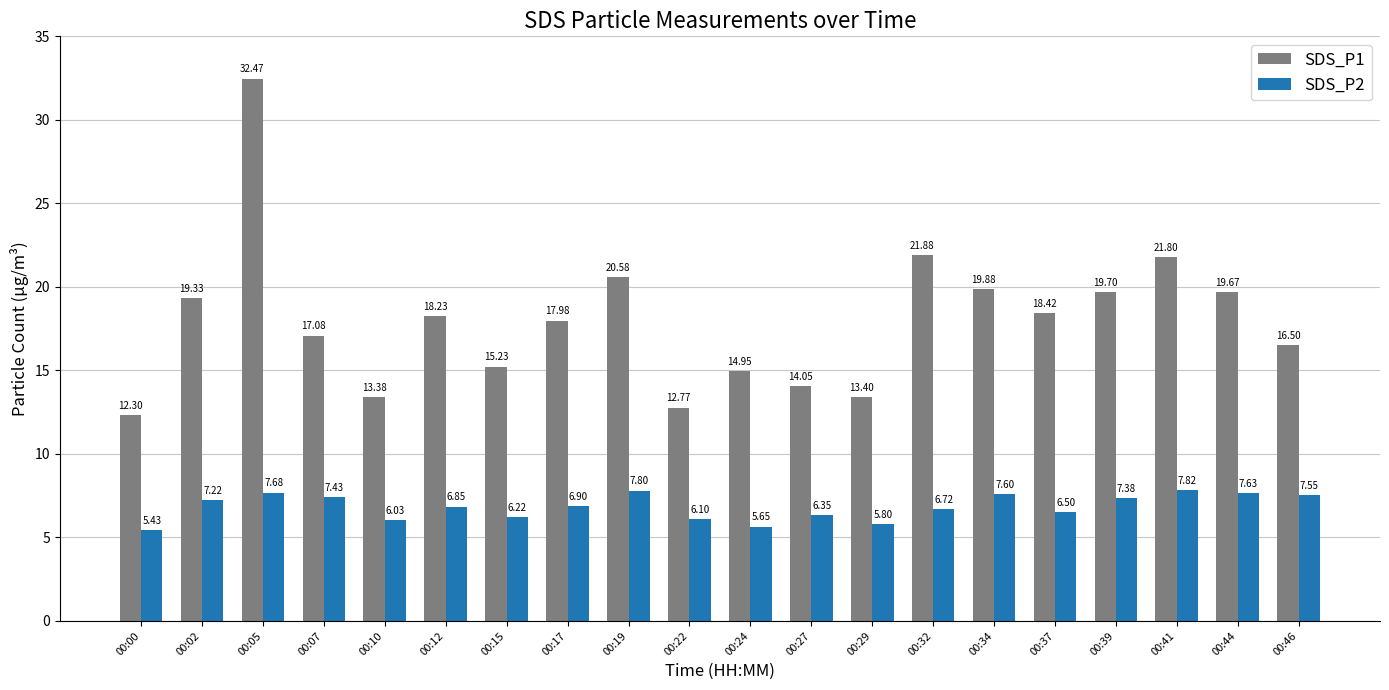

List the series in order of their peak value, lowest first.

SDS_P2, SDS_P1